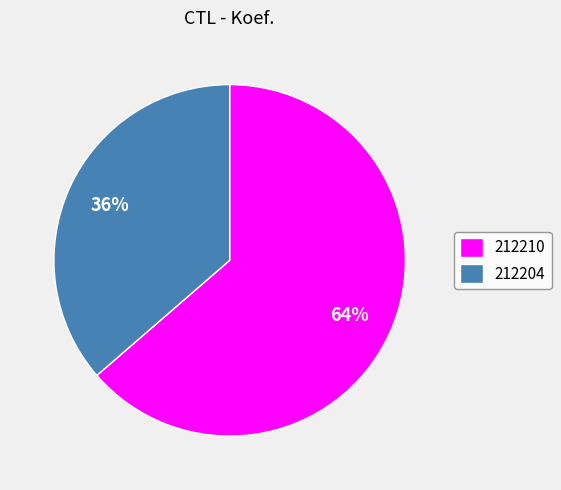

Count the number of slices in the pie.

2